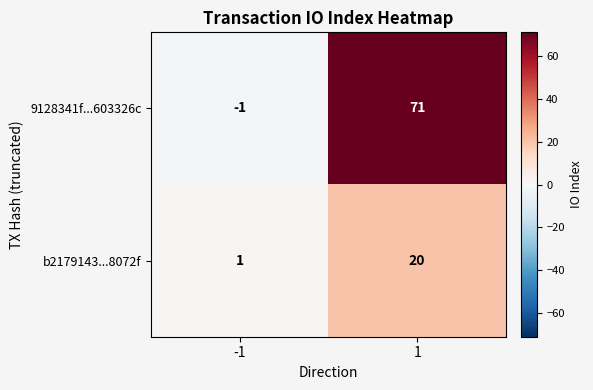

The value of 9128341f...603326c at -1 is -2. True or false?

False